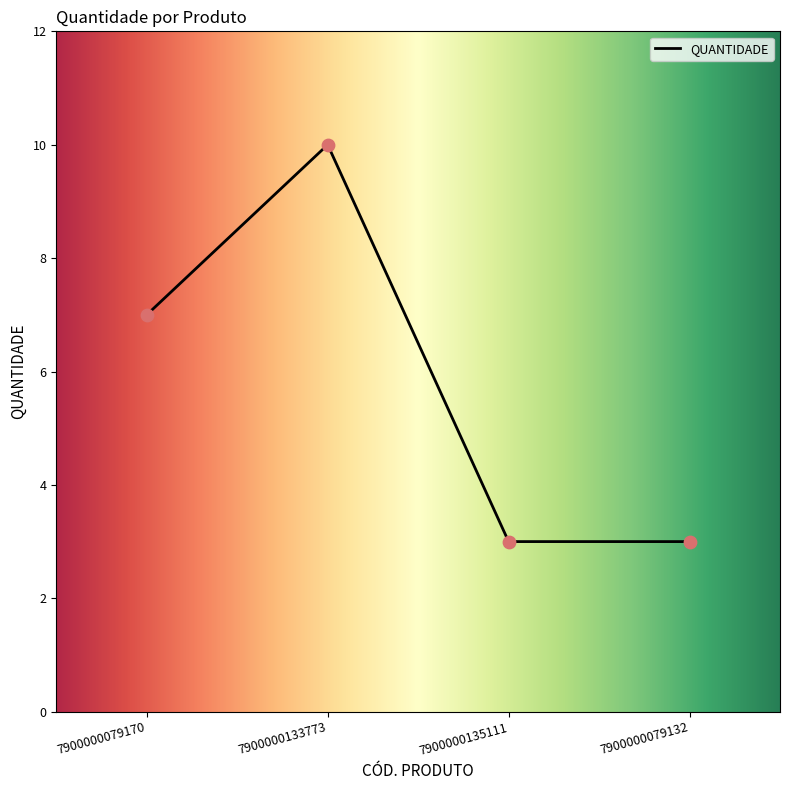

Between 7900000079170 and 7900000079132, which is larger?

7900000079170